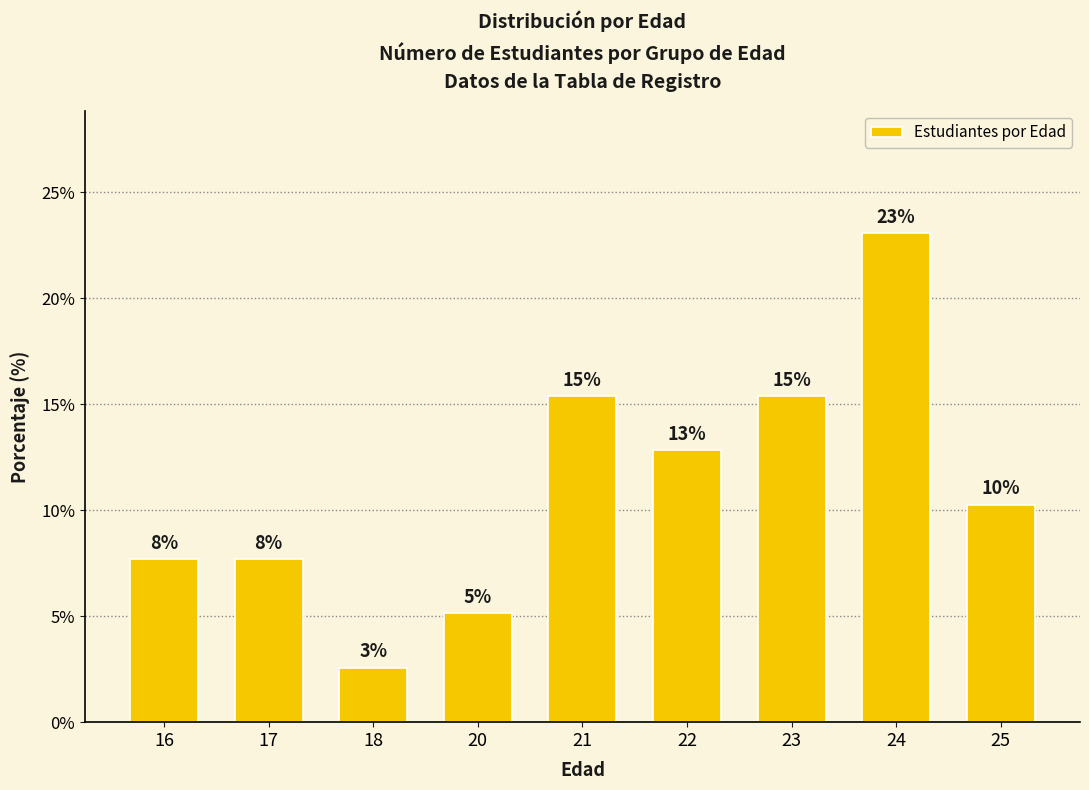

Reading left to right, transcribe all the data shown in this chart.

16=7.7	17=7.7	18=2.6	20=5.1	21=15.4	22=12.8	23=15.4	24=23.1	25=10.3